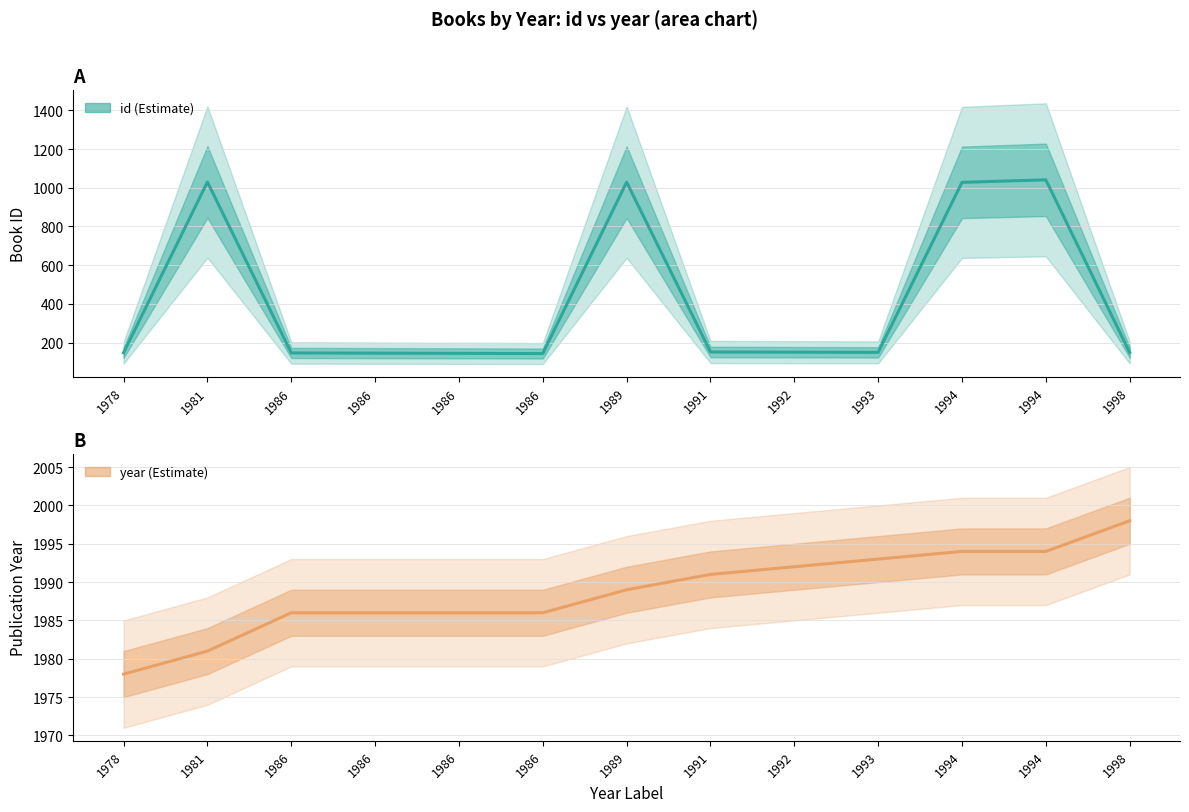

How many interior local peaks does the id series have?

3